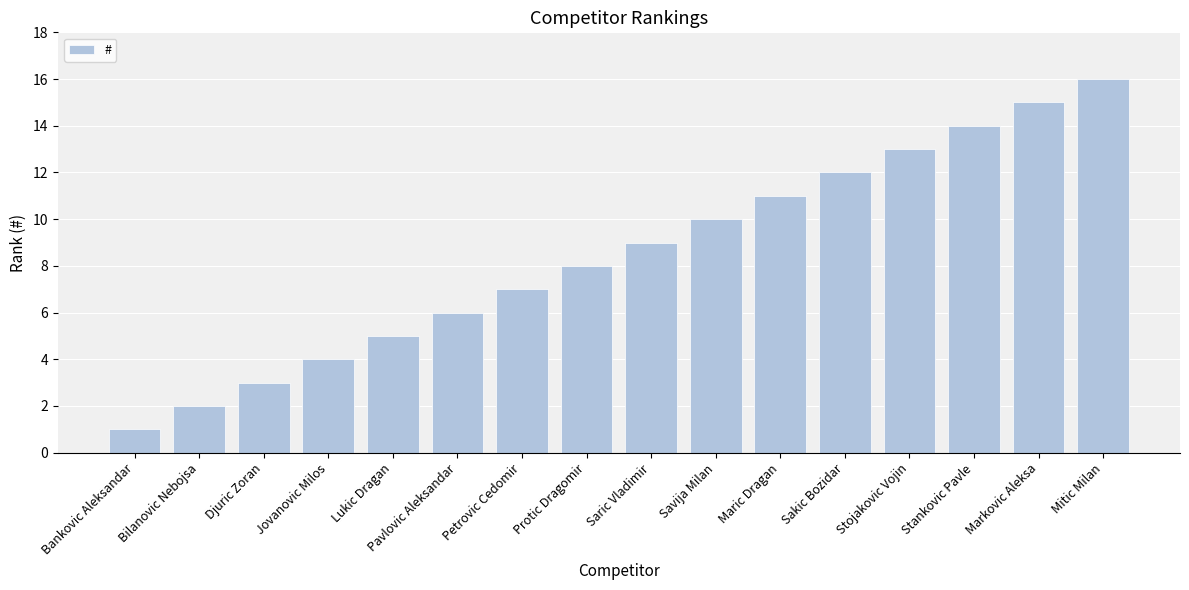

At which label is the value closest to 8?

Protic Dragomir